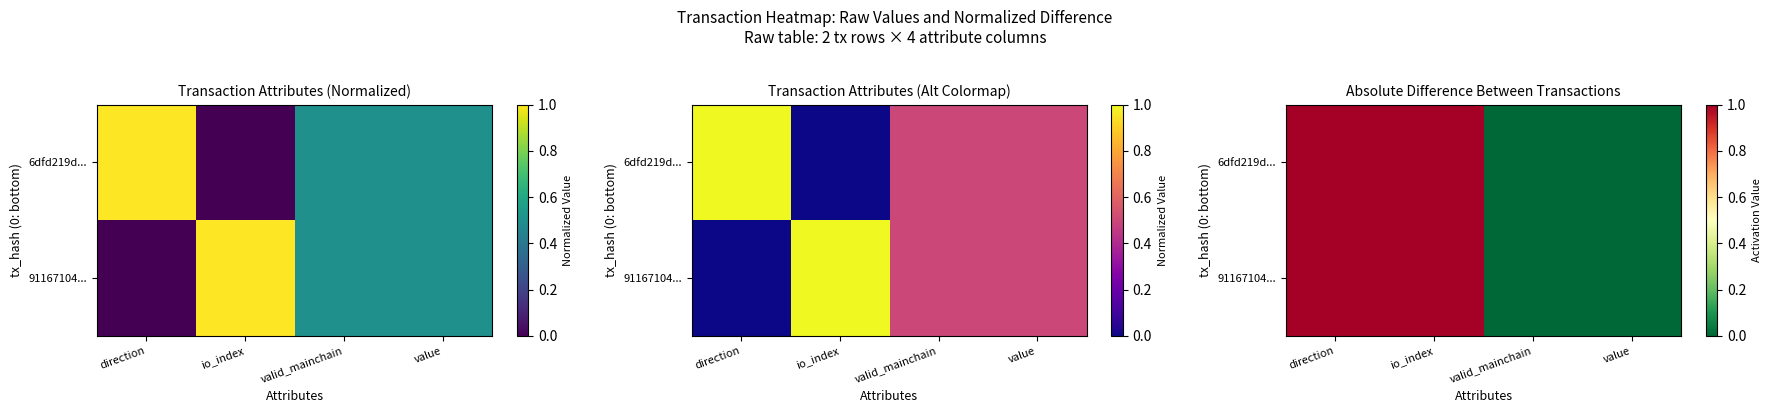

How many data points does each series have?

4